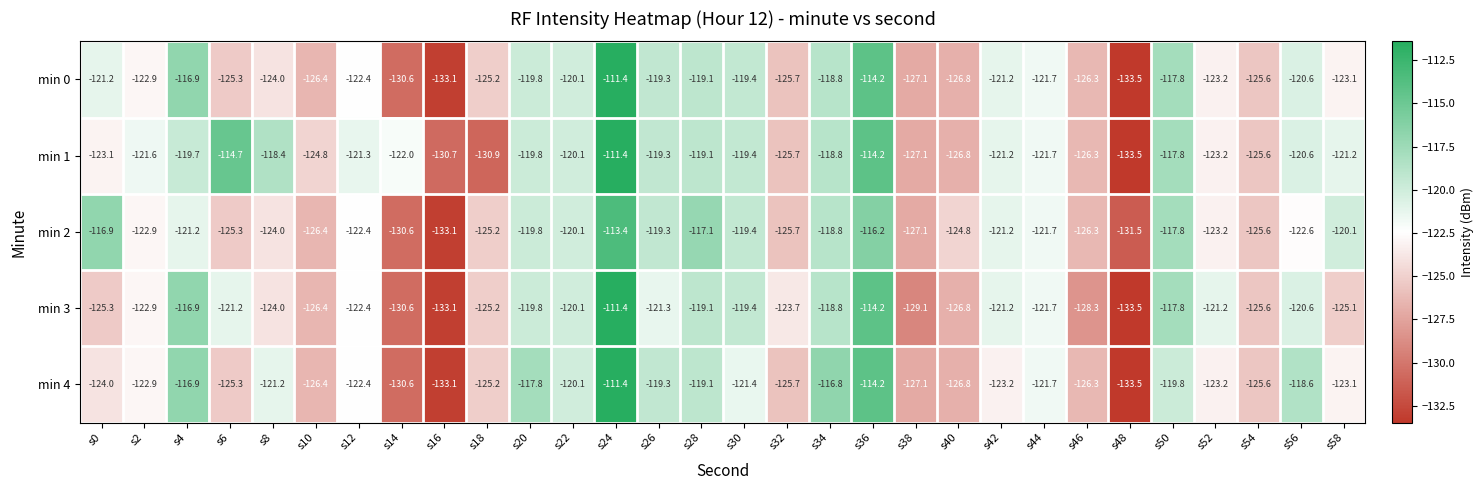

What value does the min 0 series have at s36?

-114.2